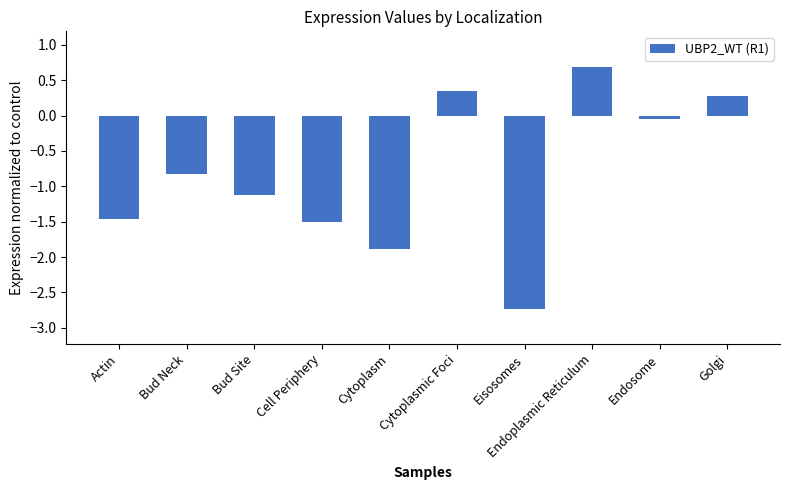

The value at Cell Periphery is -1.5. True or false?

True